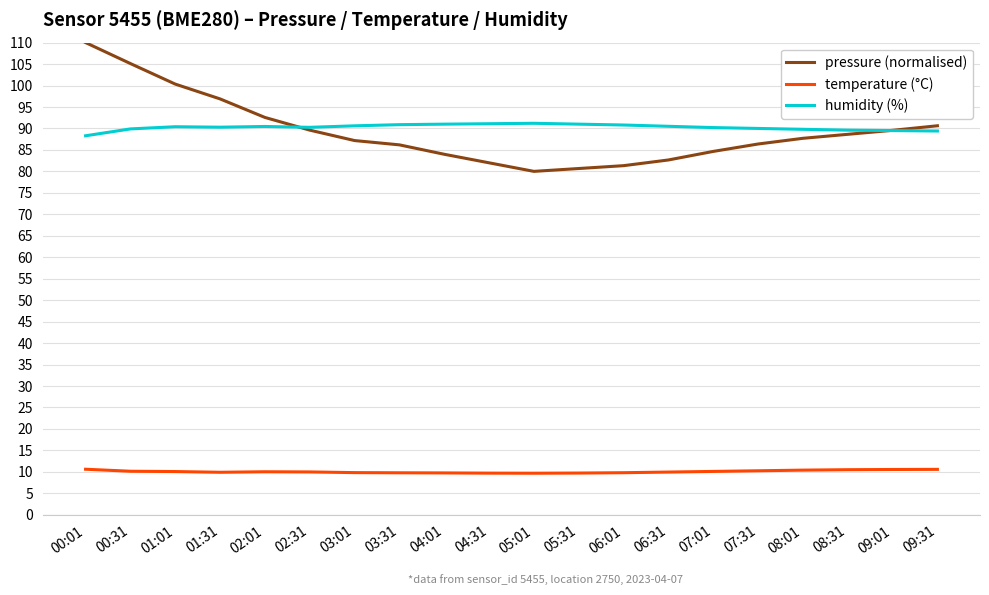

True or false: pressure (normalised) and temperature (°C) intersect in this chart.

False